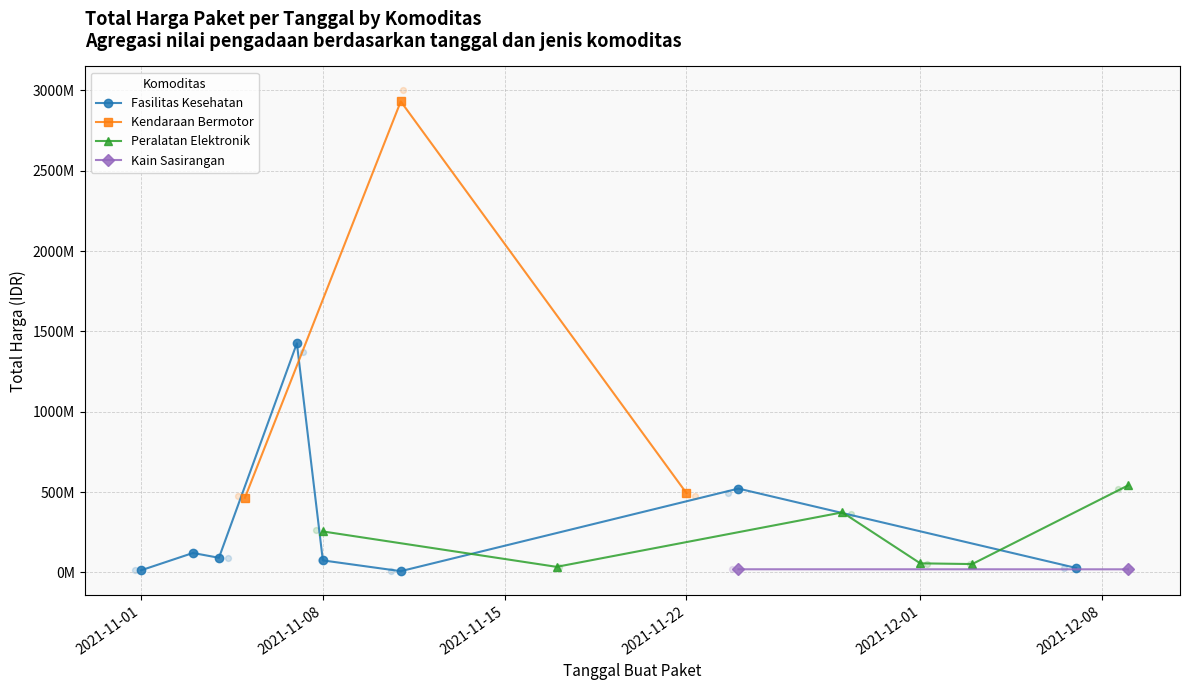

Which series has the largest total across all categories?

Total Harga (Kendaraan Bermotor)